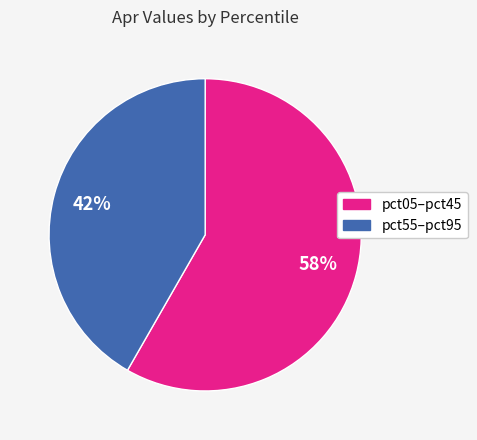

Is there a majority slice in this chart?

Yes